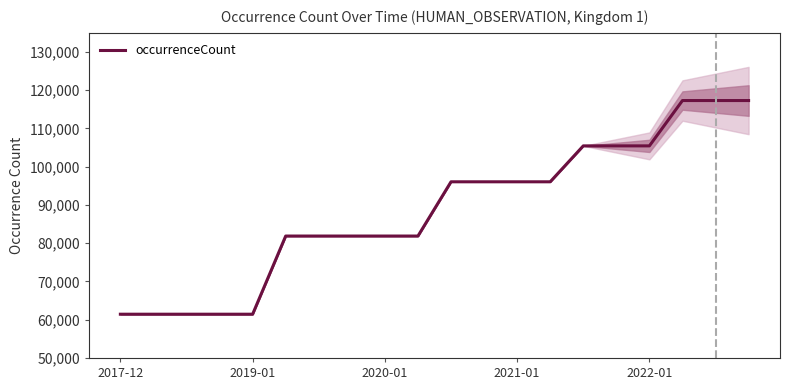

What is the greatest value displayed?

117306